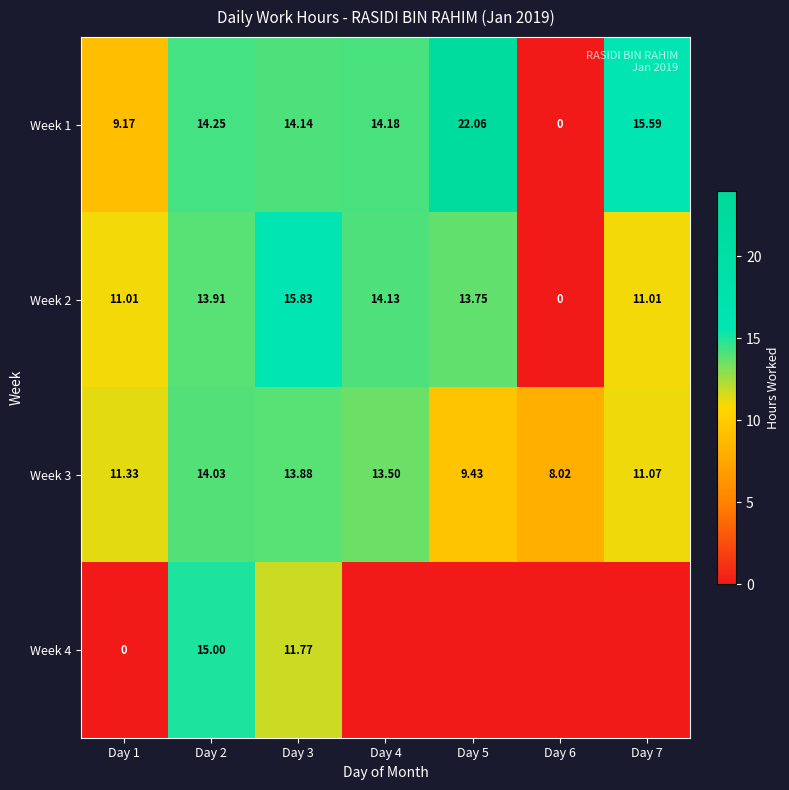

What is the total value across all series at Day 3?

55.6